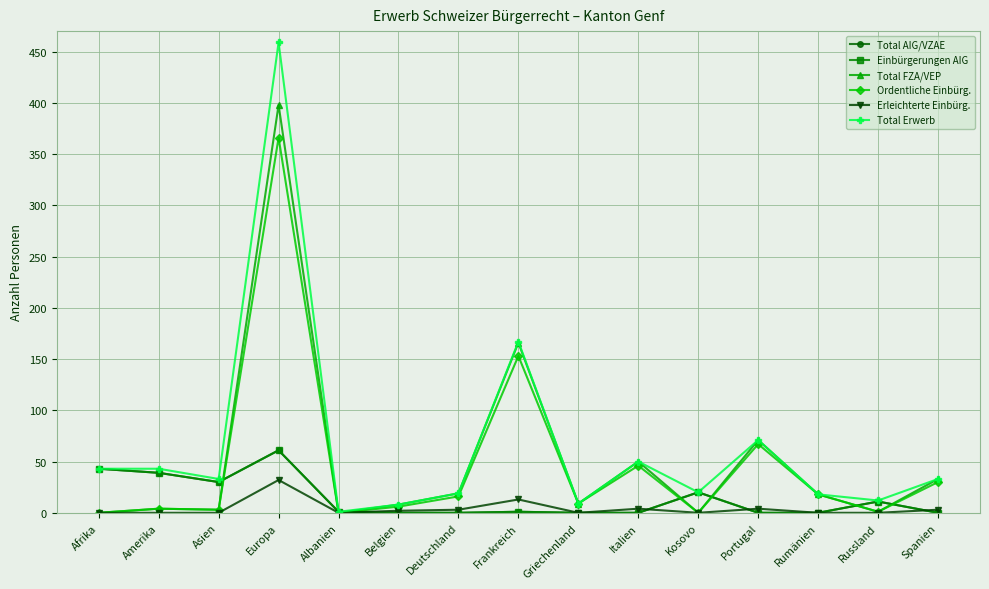

How many data points in Ordentliche Einbürg. are less than 9?

7